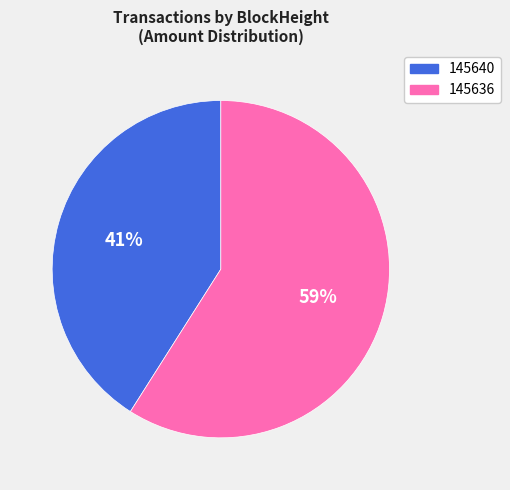

Does 145636 represent more than half of the total?

Yes